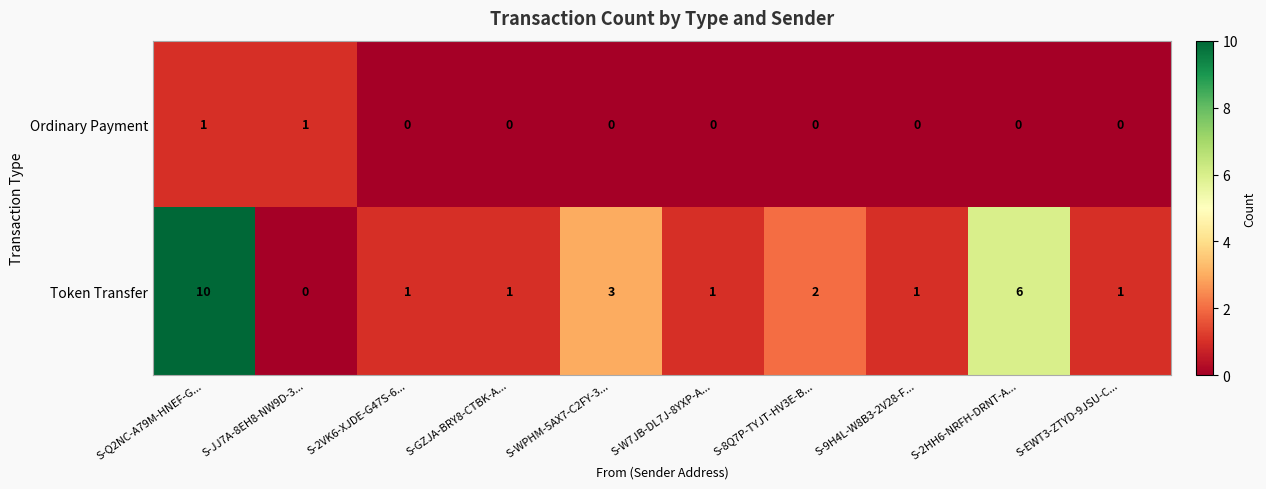

Rank the series at S-2VK6-XJDE-G47S-6... from highest to lowest value.

Token Transfer, Ordinary Payment